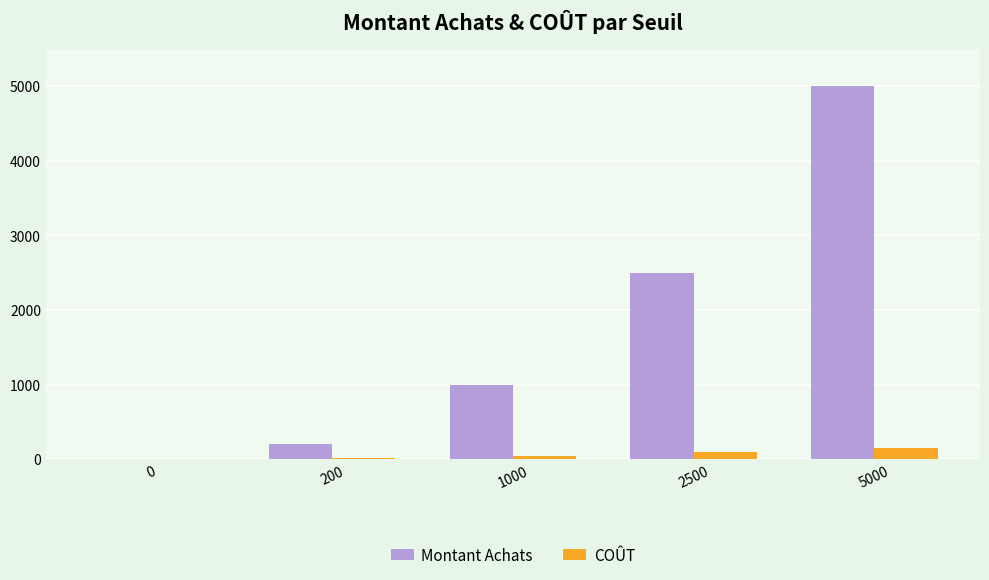

The value of COÛT at 5000 is 150. True or false?

True